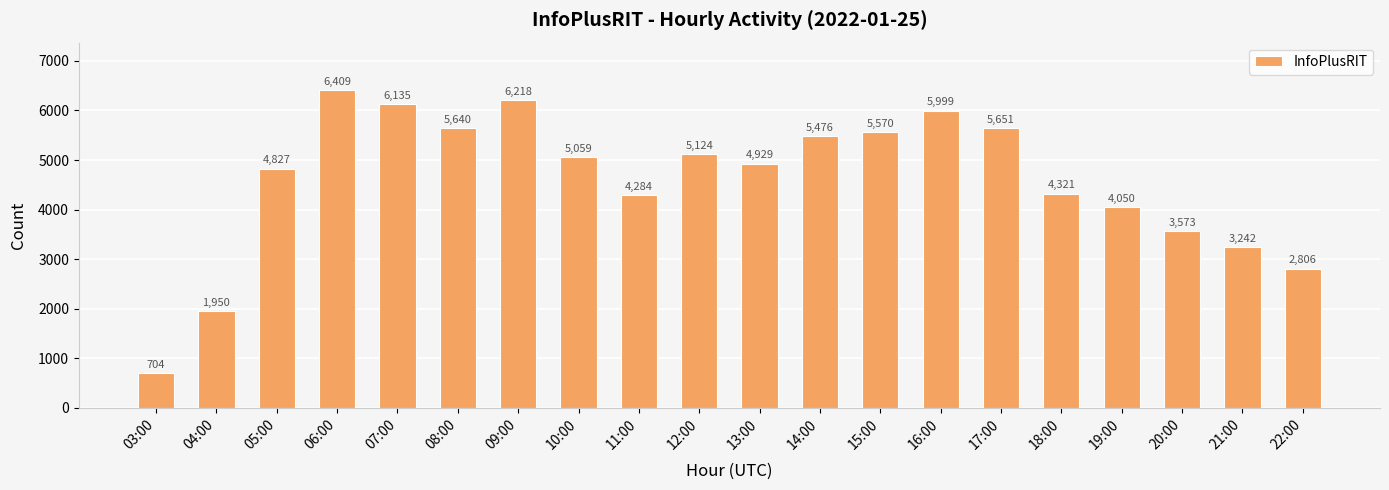

Reading right to left, list all the values displayed in this chart.

22:00=2806	21:00=3242	20:00=3573	19:00=4050	18:00=4321	17:00=5651	16:00=5999	15:00=5570	14:00=5476	13:00=4929	12:00=5124	11:00=4284	10:00=5059	09:00=6218	08:00=5640	07:00=6135	06:00=6409	05:00=4827	04:00=1950	03:00=704